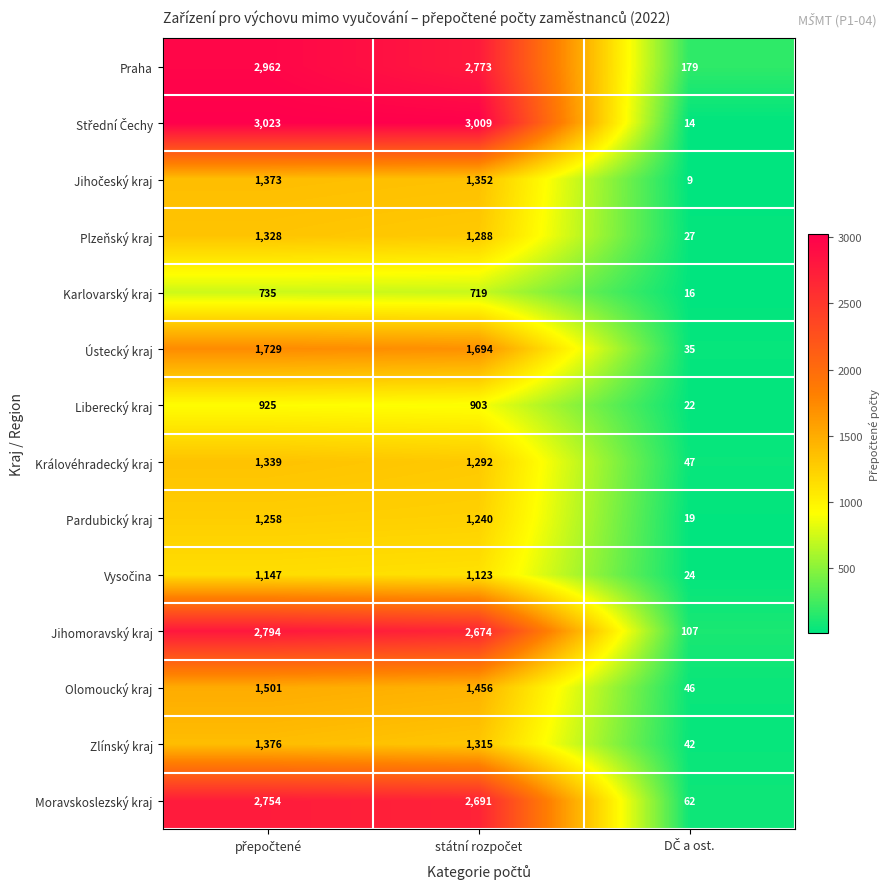

What is the smallest value displayed?

9